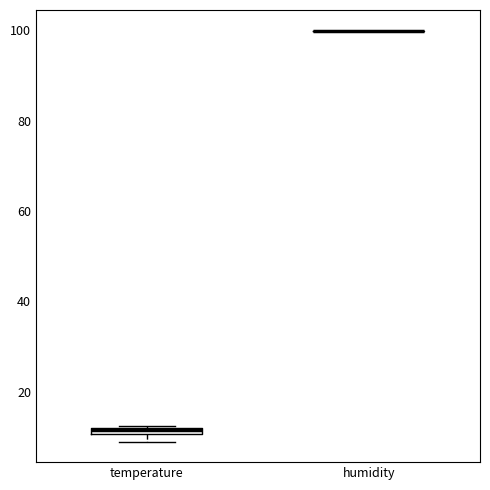

Where is the upper edge of the box for temperature on the y-axis? The values are not printed on the chart, so give them approximately, as read against the axis.

12